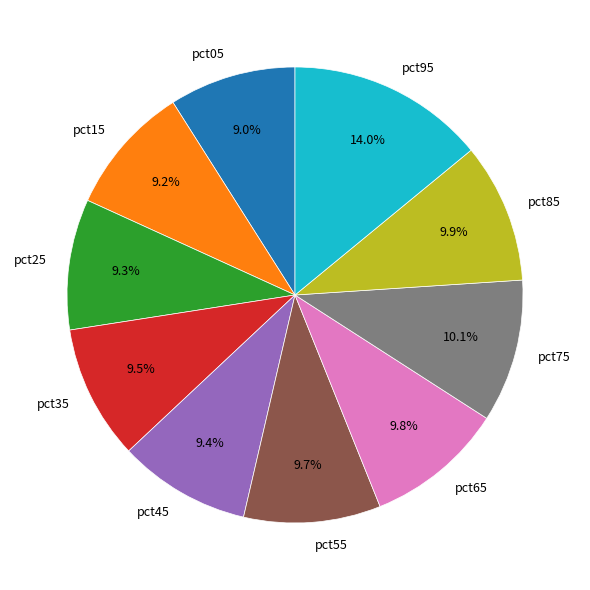

What is the total percentage of pct05 and pct45?

18.4%